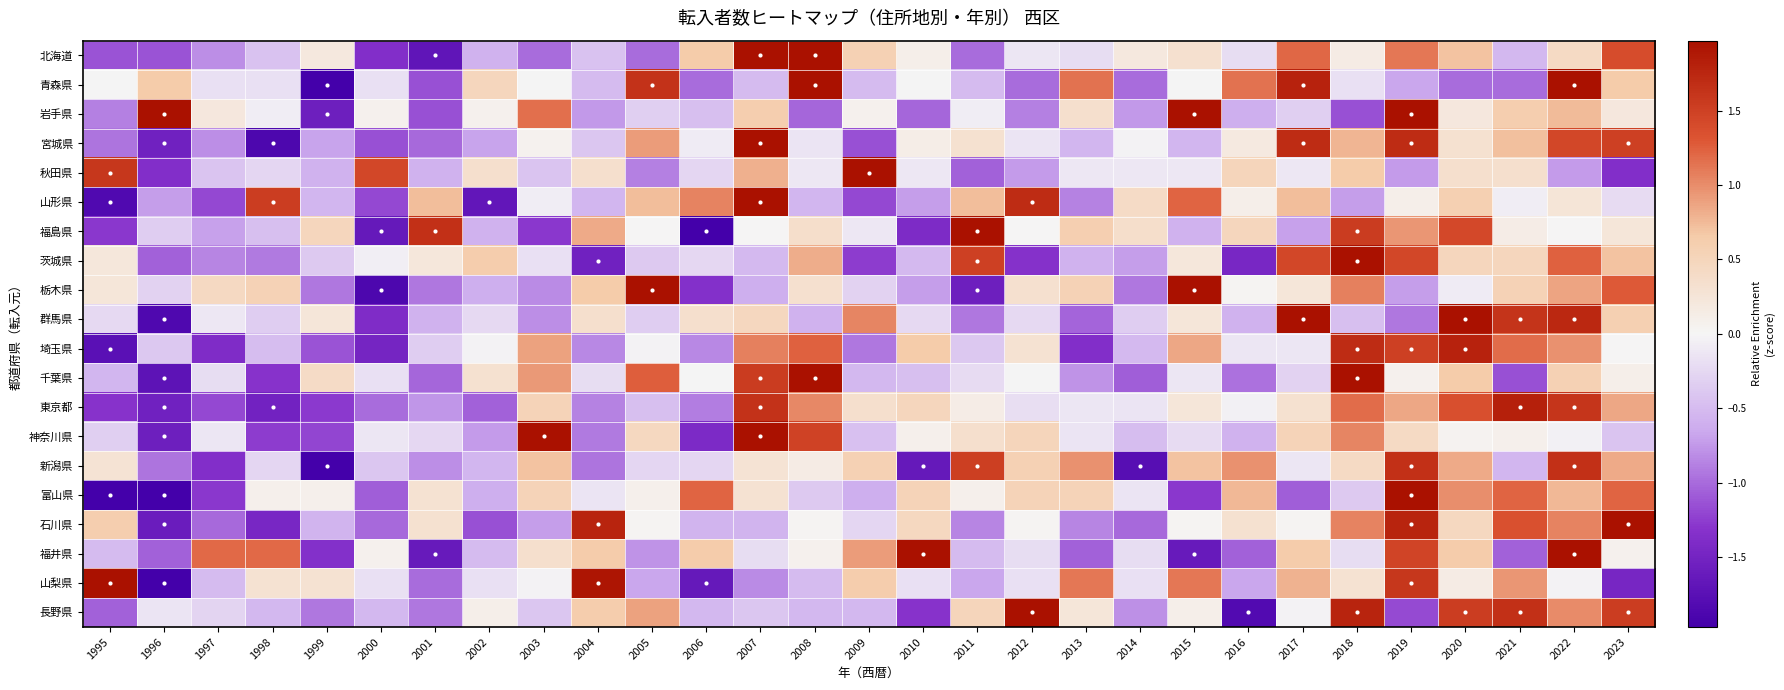

Reading right to left, extract all data points from this chart.

北海道: 2023=1.4	2022=0.4	2021=-0.5	2020=0.7	2019=1.1	2018=0.2	2017=1.2	2016=-0.2	2015=0.3	2014=0.2	2013=-0.2	2012=-0.1	2011=-1.0	2010=0.1	2009=0.6	2008=2.3	2007=2.3	2006=0.7	2005=-1.0	2004=-0.4	2003=-1.0	2002=-0.6	2001=-1.7	2000=-1.4	1999=0.2	1998=-0.4	1997=-0.8	1996=-1.1	1995=-1.1
青森県: 2023=0.7	2022=2.0	2021=-1.0	2020=-1.0	2019=-0.7	2018=-0.2	2017=1.8	2016=1.1	2015=-0.0	2014=-1.0	2013=1.1	2012=-1.0	2011=-0.5	2010=-0.0	2009=-0.5	2008=2.0	2007=-0.5	2006=-1.0	2005=1.6	2004=-0.5	2003=-0.0	2002=0.5	2001=-1.2	2000=-0.2	1999=-2.0	1998=-0.2	1997=-0.2	1996=0.7	1995=-0.0
岩手県: 2023=0.2	2022=0.8	2021=0.6	2020=0.2	2019=2.7	2018=-1.2	2017=-0.3	2016=-0.6	2015=2.1	2014=-0.7	2013=0.3	2012=-0.9	2011=-0.1	2010=-1.0	2009=0.1	2008=-1.0	2007=0.6	2006=-0.5	2005=-0.3	2004=-0.7	2003=1.2	2002=0.1	2001=-1.2	2000=0.1	1999=-1.6	1998=-0.1	1997=0.2	1996=2.0	1995=-0.9
宮城県: 2023=1.5	2022=1.4	2021=0.7	2020=0.3	2019=1.7	2018=0.8	2017=1.7	2016=0.2	2015=-0.5	2014=-0.0	2013=-0.5	2012=-0.1	2011=0.3	2010=0.1	2009=-1.1	2008=-0.1	2007=2.0	2006=-0.1	2005=0.9	2004=-0.4	2003=0.1	2002=-0.7	2001=-1.0	2000=-1.1	1999=-0.7	1998=-1.9	1997=-0.8	1996=-1.5	1995=-0.9
秋田県: 2023=-1.4	2022=-0.7	2021=0.3	2020=0.3	2019=-0.7	2018=0.7	2017=-0.1	2016=0.5	2015=-0.1	2014=-0.1	2013=-0.1	2012=-0.7	2011=-1.0	2010=-0.1	2009=3.8	2008=-0.1	2007=0.8	2006=-0.3	2005=-0.9	2004=0.3	2003=-0.4	2002=0.3	2001=-0.6	2000=1.4	1999=-0.6	1998=-0.3	1997=-0.4	1996=-1.4	1995=1.6
山形県: 2023=-0.2	2022=0.3	2021=-0.1	2020=0.6	2019=0.1	2018=-0.7	2017=0.7	2016=0.1	2015=1.2	2014=0.4	2013=-0.9	2012=1.7	2011=0.7	2010=-0.7	2009=-1.2	2008=-0.5	2007=2.2	2006=1.1	2005=0.7	2004=-0.5	2003=-0.1	2002=-1.7	2001=0.7	2000=-1.2	1999=-0.5	1998=1.5	1997=-1.2	1996=-0.7	1995=-1.8
福島県: 2023=0.2	2022=0.0	2021=0.1	2020=1.4	2019=1.0	2018=1.5	2017=-0.7	2016=0.5	2015=-0.6	2014=0.4	2013=0.6	2012=0.0	2011=2.1	2010=-1.4	2009=-0.1	2008=0.4	2007=0.0	2006=-2.1	2005=0.0	2004=0.8	2003=-1.3	2002=-0.6	2001=1.7	2000=-1.6	1999=0.5	1998=-0.5	1997=-0.7	1996=-0.3	1995=-1.3
茨城県: 2023=0.7	2022=1.2	2021=0.5	2020=0.5	2019=1.4	2018=2.6	2017=1.4	2016=-1.5	2015=0.2	2014=-0.7	2013=-0.6	2012=-1.3	2011=1.5	2010=-0.5	2009=-1.3	2008=0.8	2007=-0.5	2006=-0.2	2005=-0.4	2004=-1.5	2003=-0.2	2002=0.6	2001=0.2	2000=-0.0	1999=-0.4	1998=-0.9	1997=-0.9	1996=-1.1	1995=0.2
栃木県: 2023=1.3	2022=0.9	2021=0.5	2020=-0.1	2019=-0.7	2018=1.1	2017=0.2	2016=0.0	2015=2.0	2014=-0.9	2013=0.5	2012=0.3	2011=-1.6	2010=-0.7	2009=-0.3	2008=0.3	2007=-0.6	2006=-1.3	2005=2.6	2004=0.7	2003=-0.8	2002=-0.6	2001=-0.9	2000=-1.9	1999=-0.9	1998=0.5	1997=0.4	1996=-0.3	1995=0.2
群馬県: 2023=0.6	2022=1.7	2021=1.6	2020=2.1	2019=-0.9	2018=-0.5	2017=2.5	2016=-0.6	2015=0.2	2014=-0.3	2013=-1.0	2012=-0.2	2011=-0.9	2010=-0.2	2009=1.0	2008=-0.6	2007=0.5	2006=0.3	2005=-0.3	2004=0.3	2003=-0.8	2002=-0.2	2001=-0.6	2000=-1.4	1999=0.2	1998=-0.3	1997=-0.1	1996=-1.8	1995=-0.2
埼玉県: 2023=0.0	2022=1.0	2021=1.2	2020=1.8	2019=1.5	2018=1.7	2017=-0.1	2016=-0.1	2015=0.9	2014=-0.5	2013=-1.4	2012=0.3	2011=-0.4	2010=0.7	2009=-0.9	2008=1.2	2007=1.1	2006=-0.8	2005=-0.0	2004=-0.8	2003=0.9	2002=-0.0	2001=-0.3	2000=-1.5	1999=-1.1	1998=-0.5	1997=-1.4	1996=-0.4	1995=-1.7
千葉県: 2023=0.1	2022=0.6	2021=-1.1	2020=0.7	2019=0.1	2018=2.1	2017=-0.3	2016=-1.0	2015=-0.1	2014=-1.1	2013=-0.8	2012=-0.0	2011=-0.2	2010=-0.5	2009=-0.5	2008=2.8	2007=1.6	2006=-0.0	2005=1.3	2004=-0.2	2003=0.9	2002=0.3	2001=-1.0	2000=-0.2	1999=0.4	1998=-1.3	1997=-0.2	1996=-1.7	1995=-0.5
東京都: 2023=0.9	2022=1.6	2021=1.8	2020=1.4	2019=0.8	2018=1.2	2017=0.3	2016=-0.0	2015=0.2	2014=-0.2	2013=-0.1	2012=-0.2	2011=0.1	2010=0.5	2009=0.3	2008=1.0	2007=1.6	2006=-0.9	2005=-0.5	2004=-0.9	2003=0.5	2002=-1.1	2001=-0.8	2000=-1.0	1999=-1.3	1998=-1.5	1997=-1.2	1996=-1.5	1995=-1.3
神奈川県: 2023=-0.4	2022=-0.0	2021=0.1	2020=0.0	2019=0.4	2018=1.0	2017=0.5	2016=-0.6	2015=-0.2	2014=-0.5	2013=-0.1	2012=0.5	2011=0.3	2010=0.1	2009=-0.5	2008=1.5	2007=3.1	2006=-1.4	2005=0.4	2004=-0.9	2003=2.2	2002=-0.7	2001=-0.3	2000=-0.1	1999=-1.2	1998=-1.3	1997=-0.1	1996=-1.6	1995=-0.3
新潟県: 2023=0.8	2022=1.7	2021=-0.5	2020=0.8	2019=1.7	2018=0.4	2017=-0.1	2016=1.0	2015=0.7	2014=-1.8	2013=1.0	2012=0.6	2011=1.5	2010=-1.6	2009=0.6	2008=0.1	2007=0.3	2006=-0.3	2005=-0.3	2004=-1.0	2003=0.7	2002=-0.5	2001=-0.8	2000=-0.4	1999=-2.2	1998=-0.3	1997=-1.4	1996=-1.0	1995=0.3
富山県: 2023=1.2	2022=0.8	2021=1.2	2020=1.0	2019=2.1	2018=-0.4	2017=-1.1	2016=0.8	2015=-1.3	2014=-0.1	2013=0.5	2012=0.5	2011=0.1	2010=0.5	2009=-0.6	2008=-0.4	2007=0.3	2006=1.2	2005=0.1	2004=-0.1	2003=0.5	2002=-0.6	2001=0.3	2000=-1.1	1999=0.1	1998=0.1	1997=-1.3	1996=-2.0	1995=-2.4
石川県: 2023=2.4	2022=1.0	2021=1.3	2020=0.5	2019=1.8	2018=1.0	2017=0.0	2016=0.3	2015=0.0	2014=-1.0	2013=-0.9	2012=0.0	2011=-0.9	2010=0.5	2009=-0.3	2008=0.0	2007=-0.6	2006=-0.6	2005=0.0	2004=1.8	2003=-0.7	2002=-1.2	2001=0.3	2000=-1.0	1999=-0.6	1998=-1.4	1997=-1.0	1996=-1.6	1995=0.6
福井県: 2023=0.1	2022=2.0	2021=-1.1	2020=0.6	2019=1.5	2018=-0.2	2017=0.6	2016=-1.1	2015=-1.6	2014=-0.2	2013=-1.1	2012=-0.2	2011=-0.5	2010=2.0	2009=0.9	2008=0.1	2007=-0.2	2006=0.6	2005=-0.8	2004=0.6	2003=0.3	2002=-0.5	2001=-1.6	2000=0.1	1999=-1.3	1998=1.2	1997=1.2	1996=-1.1	1995=-0.5
山梨県: 2023=-1.5	2022=-0.0	2021=0.9	2020=0.1	2019=1.6	2018=0.3	2017=0.8	2016=-0.7	2015=1.1	2014=-0.2	2013=1.1	2012=-0.2	2011=-0.7	2010=-0.2	2009=0.6	2008=-0.5	2007=-0.8	2006=-1.6	2005=-0.7	2004=1.9	2003=-0.0	2002=-0.2	2001=-1.0	2000=-0.2	1999=0.3	1998=0.3	1997=-0.5	1996=-2.3	1995=2.1
長野県: 2023=1.5	2022=1.0	2021=1.7	2020=1.5	2019=-1.2	2018=1.8	2017=-0.0	2016=-1.8	2015=0.1	2014=-0.8	2013=0.2	2012=2.0	2011=0.5	2010=-1.3	2009=-0.5	2008=-0.5	2007=-0.4	2006=-0.5	2005=0.9	2004=0.6	2003=-0.4	2002=0.1	2001=-0.9	2000=-0.5	1999=-0.9	1998=-0.5	1997=-0.3	1996=-0.2	1995=-1.1